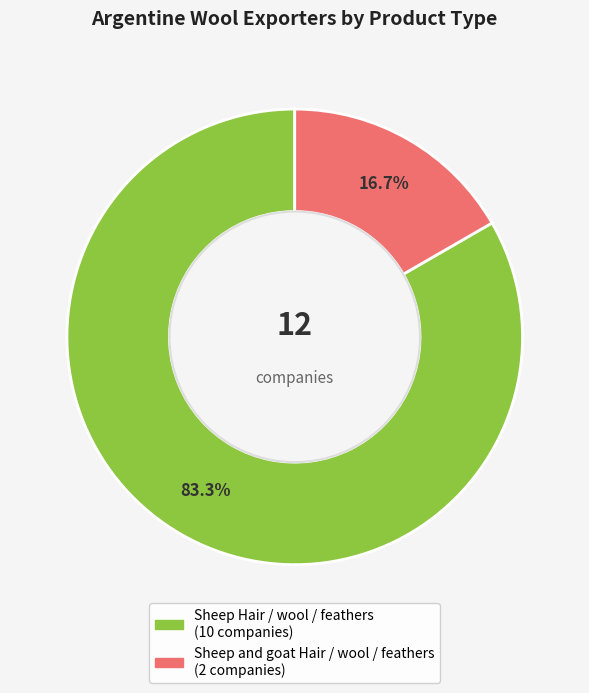

What percentage is the Sheep Hair / wool / feathers slice, to the nearest percent?

83%